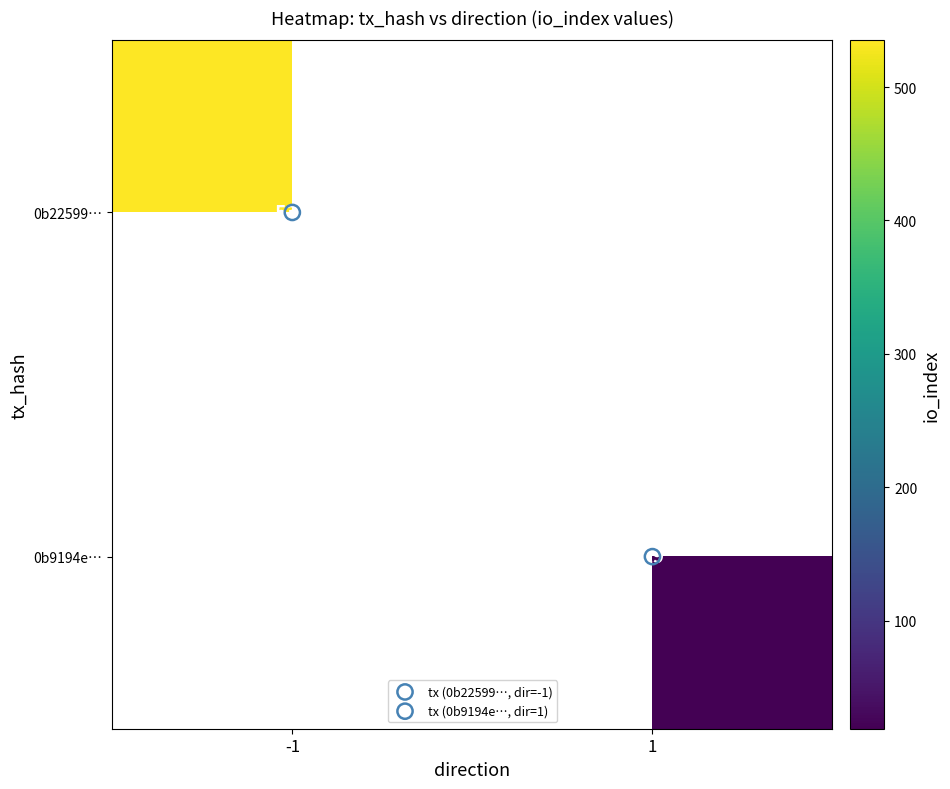

Rank the series by their average value, from highest to lowest.

0b22599…, 0b9194e…